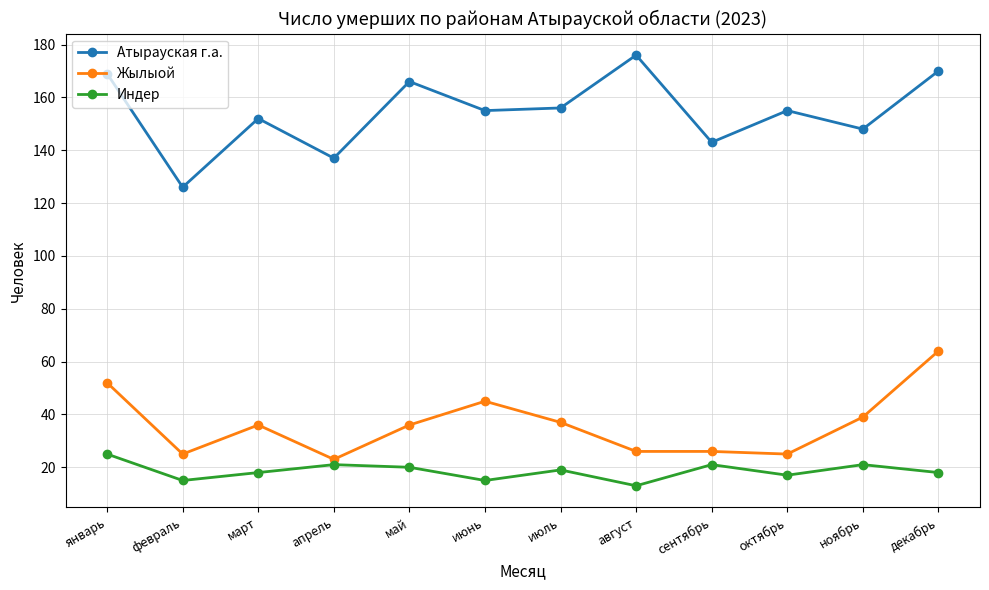

What is the difference between the maximum and minimum values in the Жылыой series?

41